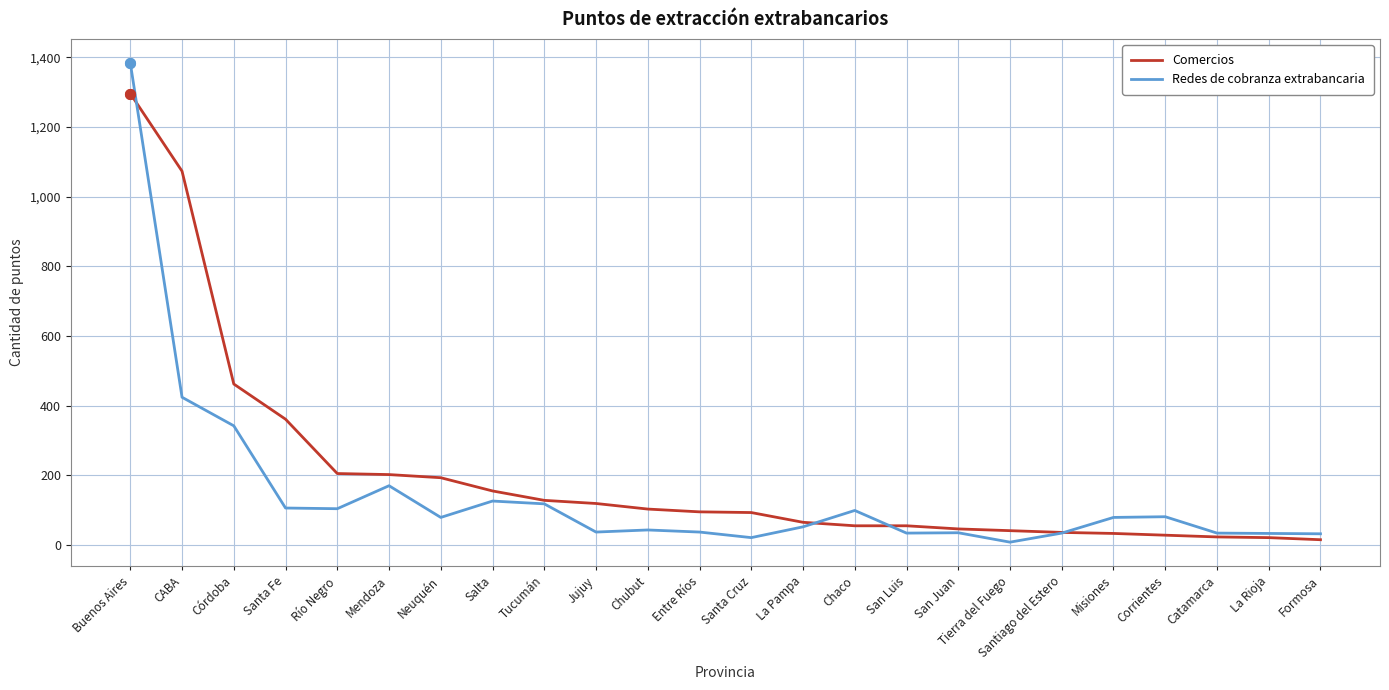

Which series has the widest spread of values?

Redes de cobranza extrabancaria